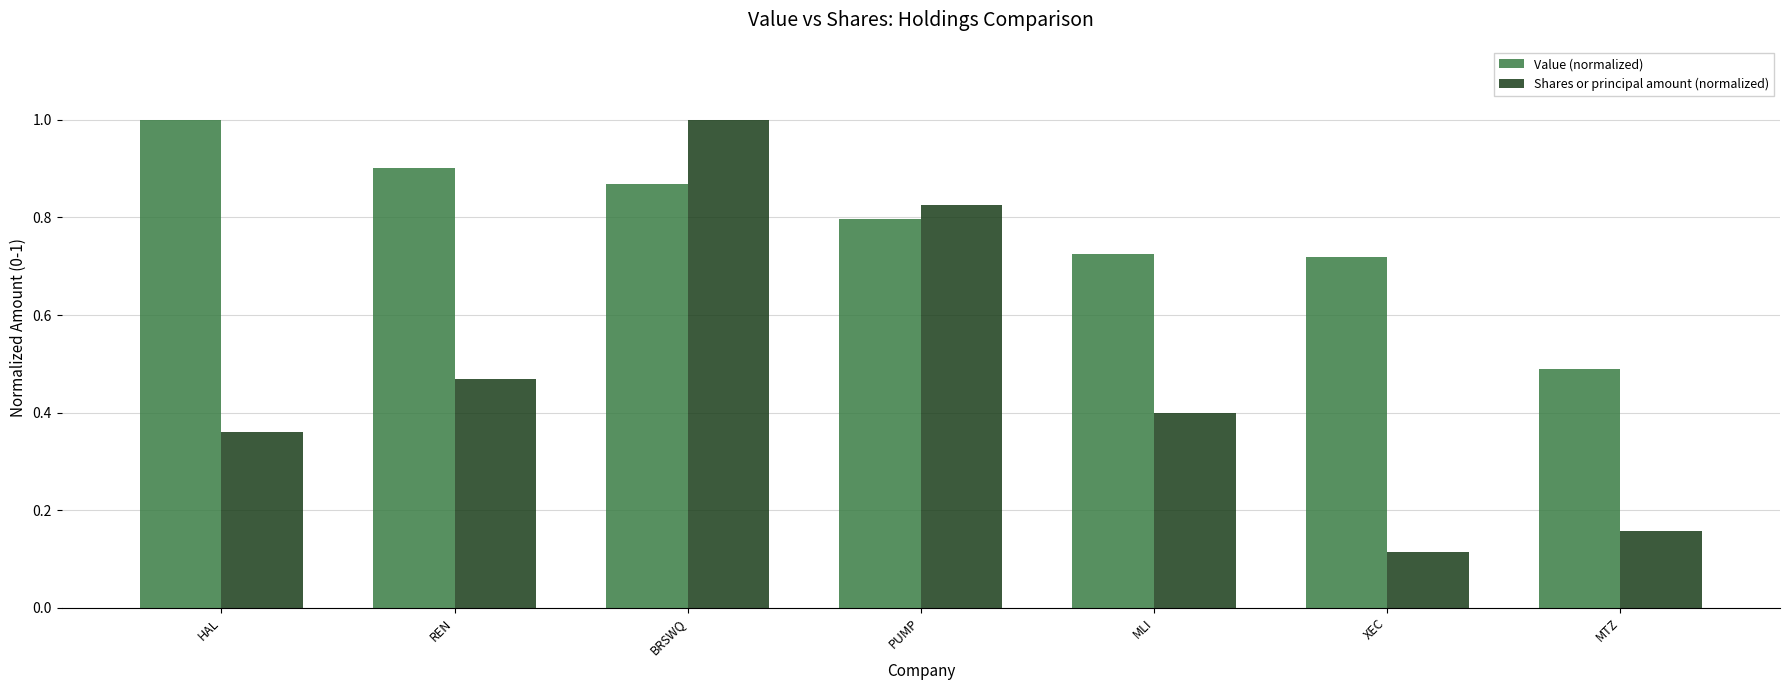

How many bars are there in each group?

2